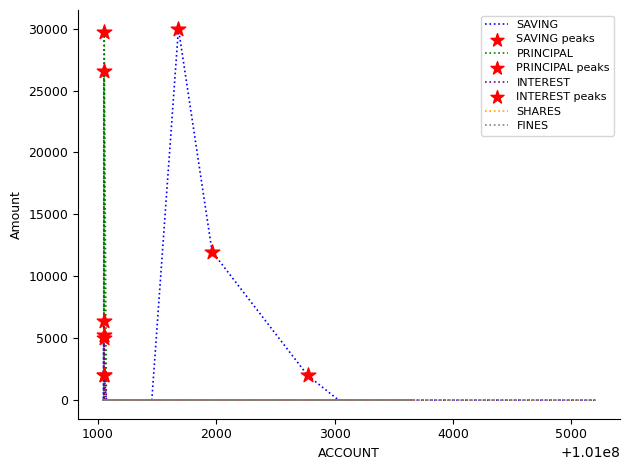

Which series has the widest spread of Y values?

SAVING